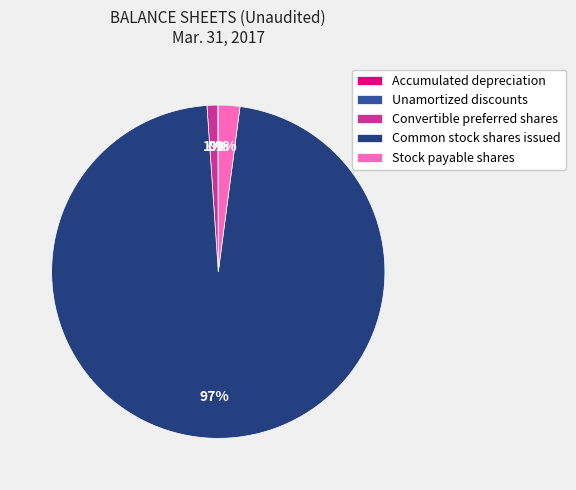

True or false: Common stock shares issued accounts for 92% of the total.

False